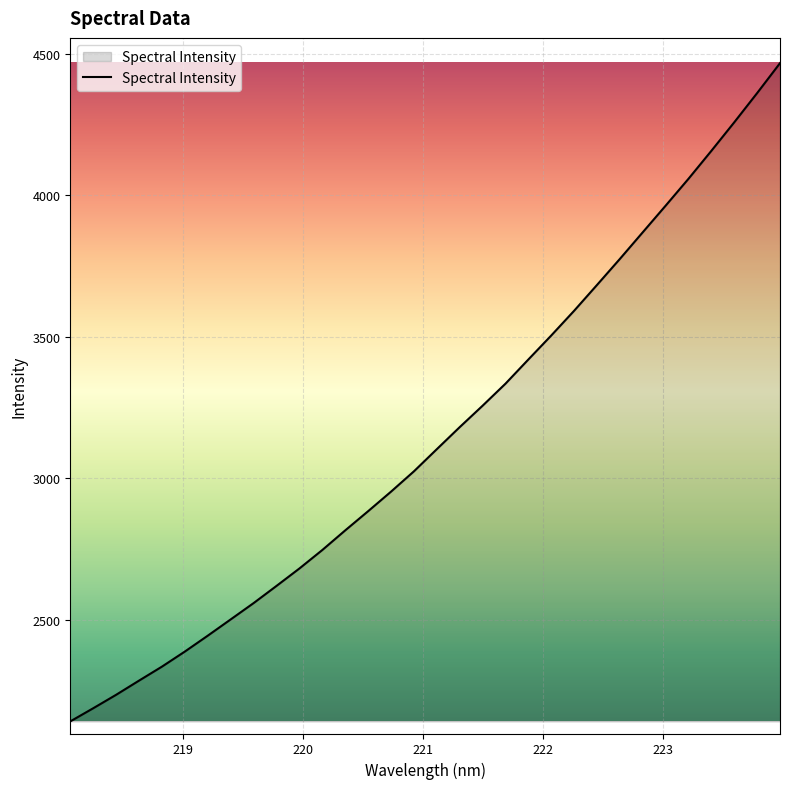

What is the difference between the maximum and minimum values?

2328.4